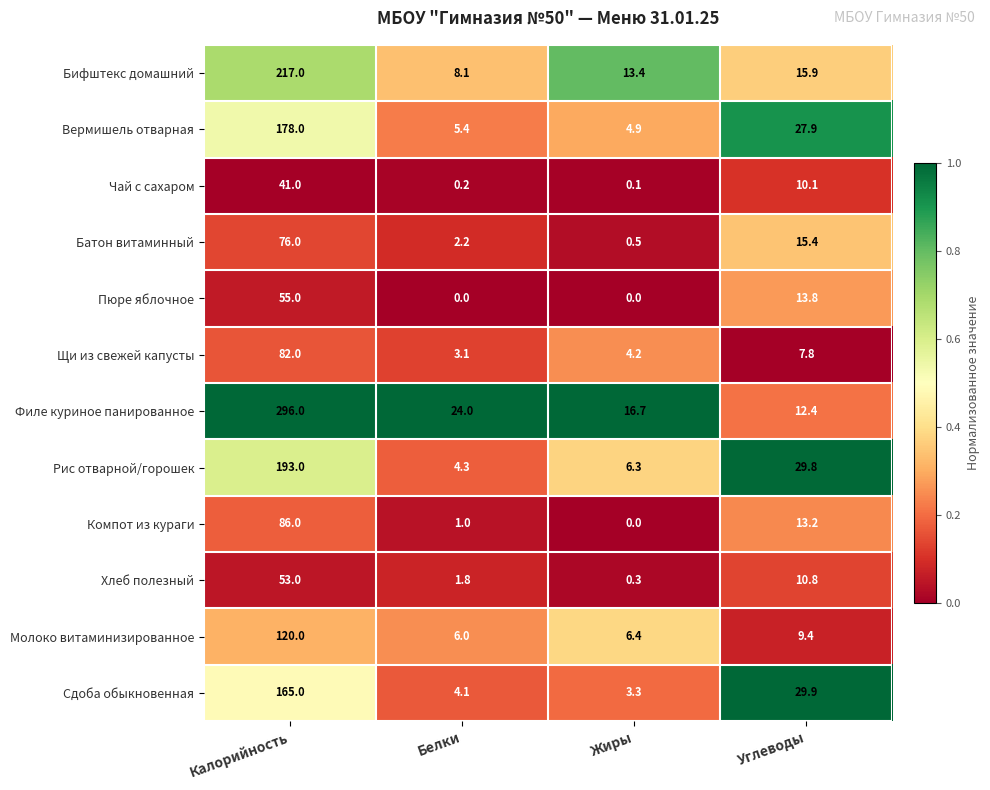

Which series has the widest spread of values?

Филе куриное панированное